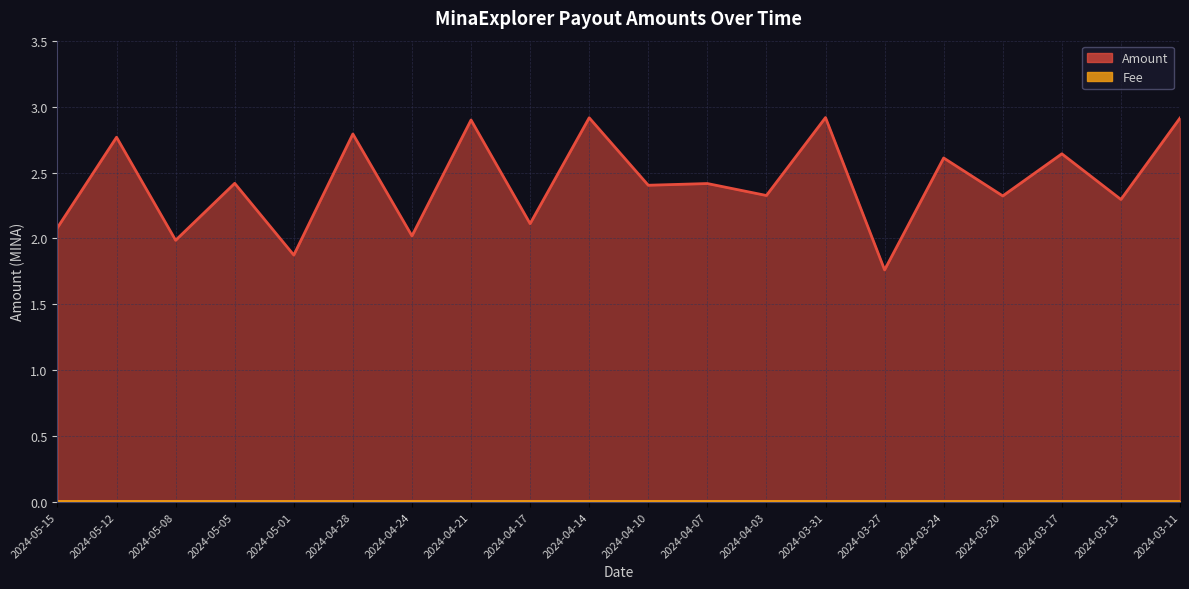

At which label does the data first exceed 2?

2024-05-15